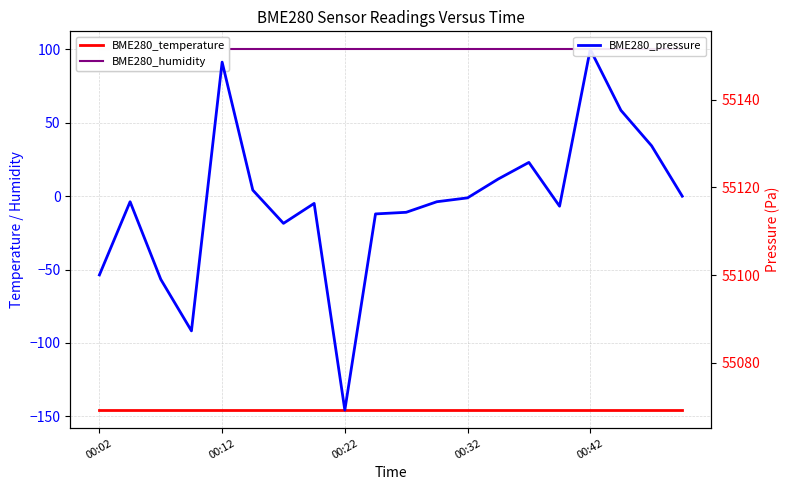

What is the value of the BME280_temperature point at the 20th from the left?

-145.7